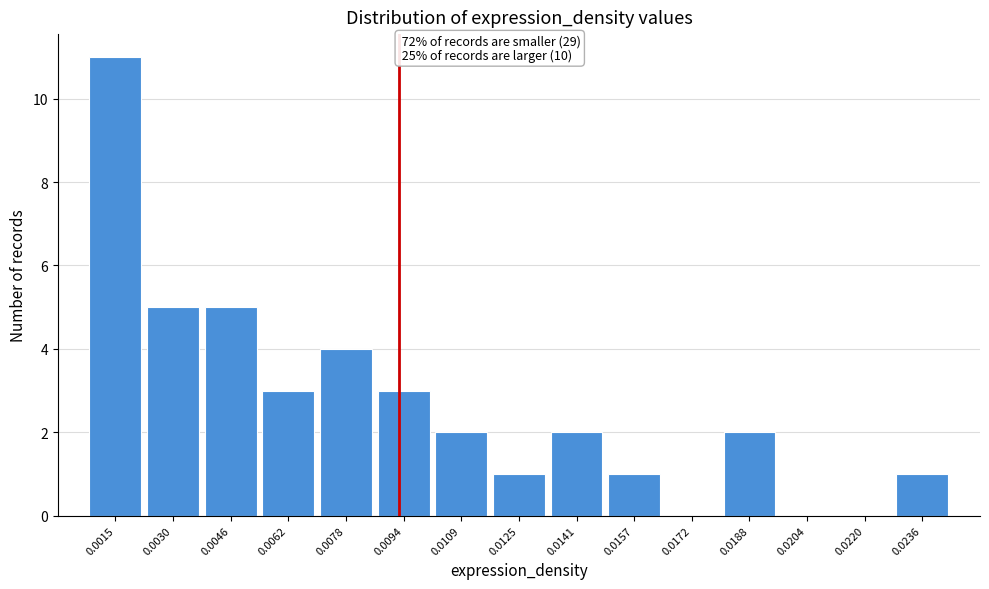

Reading left to right, list all the values displayed in this chart.

0.0015=11	0.0030=5	0.0046=5	0.0062=3	0.0078=4	0.0094=3	0.0109=2	0.0125=1	0.0141=2	0.0157=1	0.0172=0	0.0188=2	0.0204=0	0.0220=0	0.0236=1